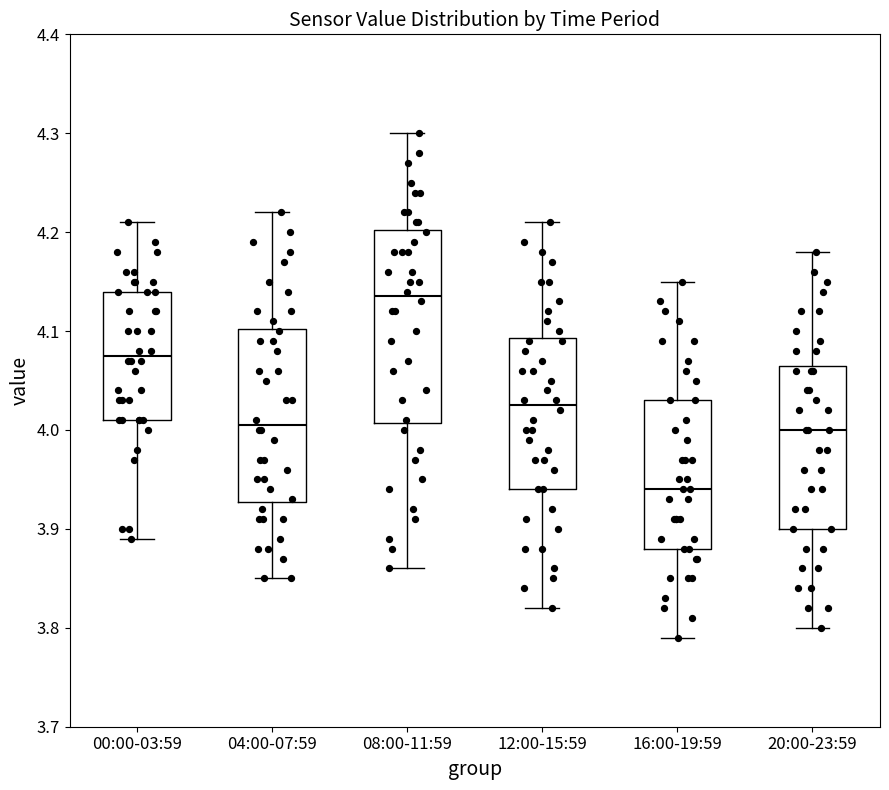

Reading left to right, transcribe this box plot: for each box, give where its median line is, the range the box spans, and where its two whiskers end, as read against the y-axis. The values are not printed on the chart, so give them approximately, as read against the axis.

00:00-03:59: median 4.08, box 4.01 to 4.14, whiskers 3.89 to 4.21
04:00-07:59: median 4.01, box 3.93 to 4.10, whiskers 3.85 to 4.22
08:00-11:59: median 4.14, box 4.01 to 4.20, whiskers 3.86 to 4.30
12:00-15:59: median 4.03, box 3.94 to 4.09, whiskers 3.82 to 4.21
16:00-19:59: median 3.94, box 3.88 to 4.03, whiskers 3.79 to 4.15
20:00-23:59: median 4.00, box 3.90 to 4.07, whiskers 3.80 to 4.18